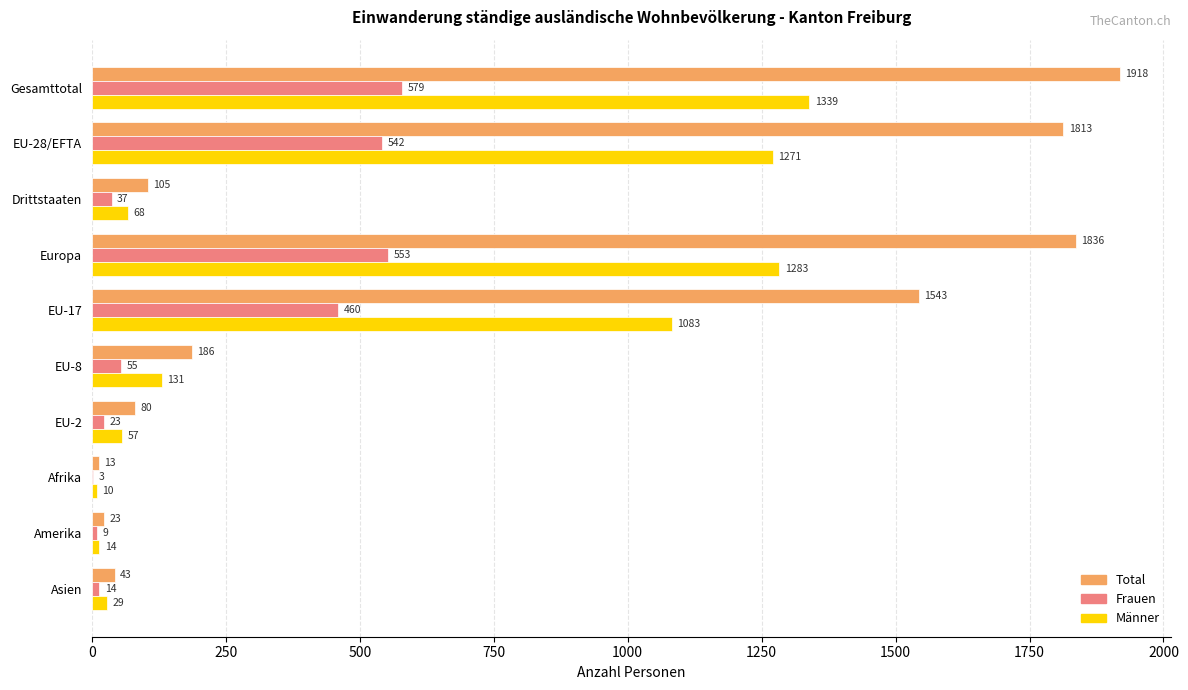

Which series changed the most between EU-2 and Asien?

Total